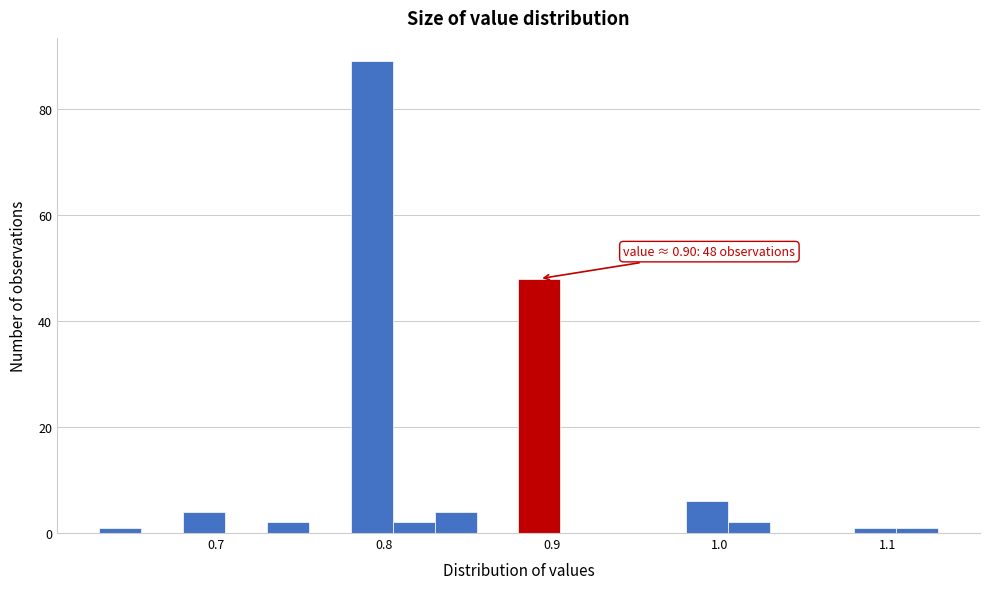

Read against the x-axis, roughly where is the centre of the tallest bar?

0.79